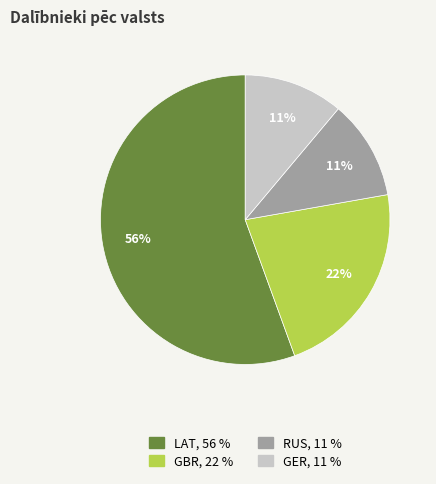

Is it true that RUS is 1% of the pie?

False